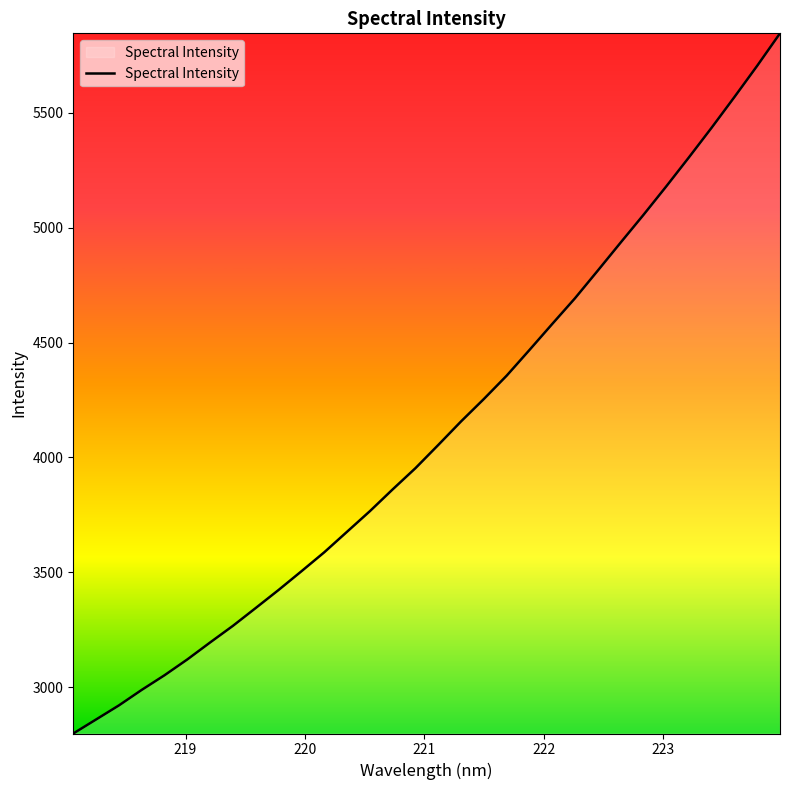

What is the greatest value displayed?

5846.0